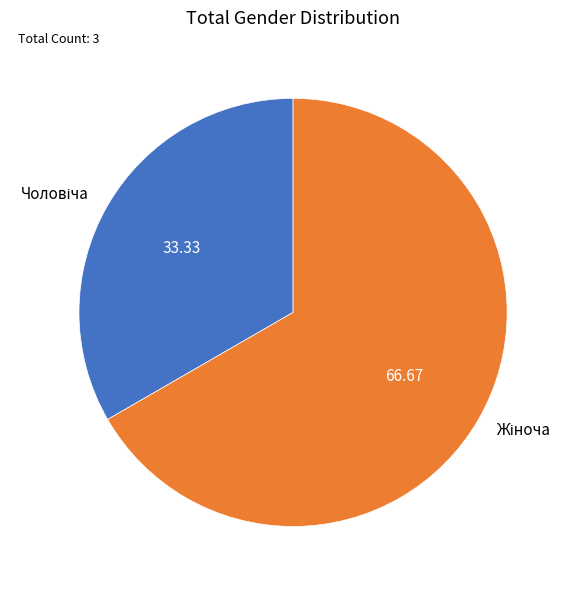

Does any single category account for the majority?

Yes